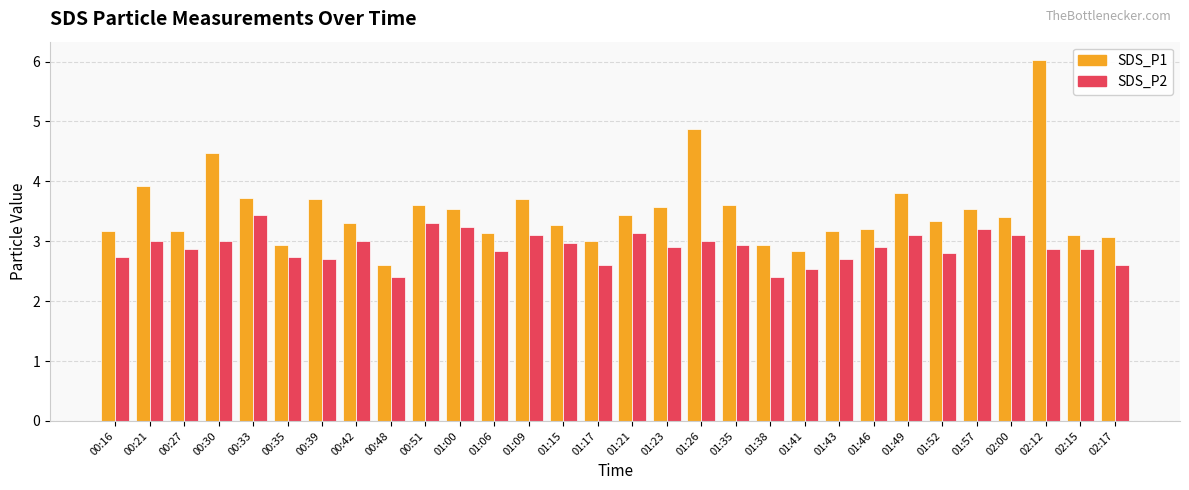

Which series has the largest range (max minus min)?

SDS_P1